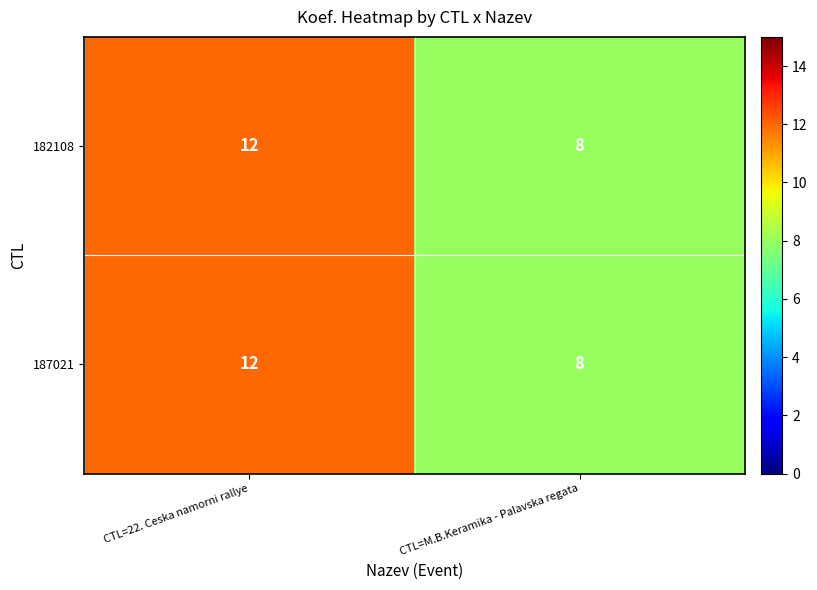

The value of 187021 at CTL=22. Ceska namorni rallye is 17. True or false?

False